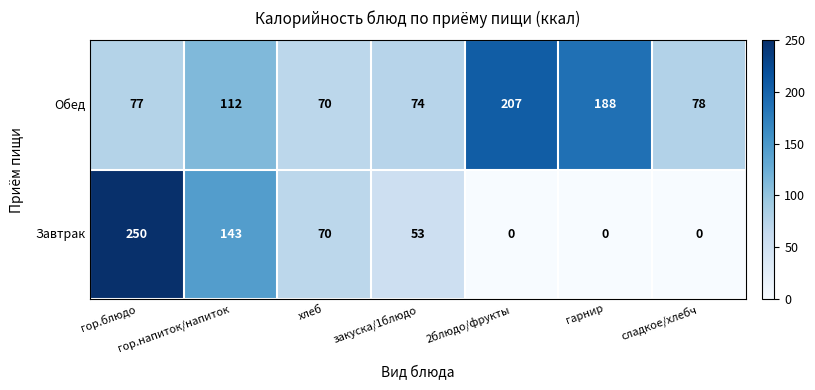

How many categories are shown in the chart?

7